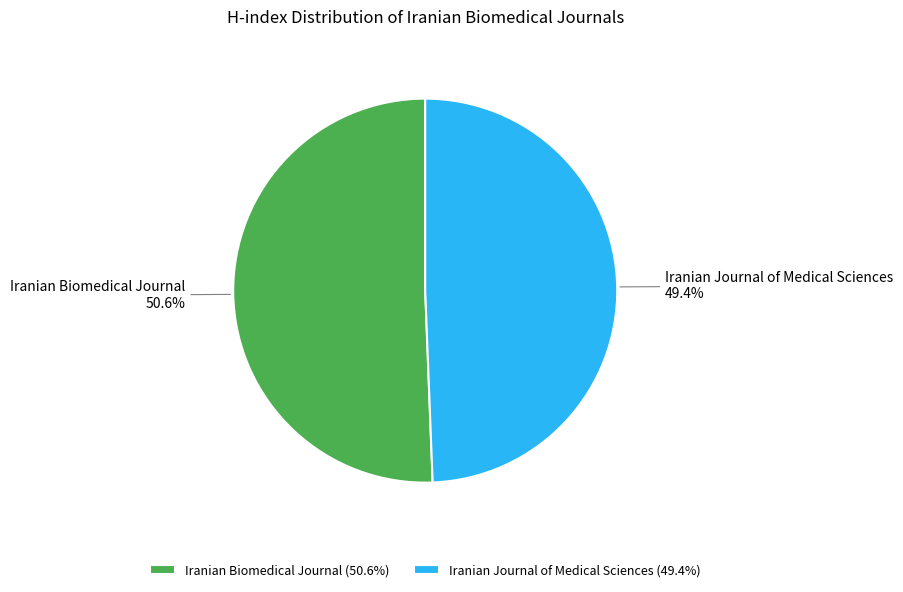

Approximately how many times larger is the value at Iranian Biomedical Journal compared to Iranian Journal of Medical Sciences?

1.0